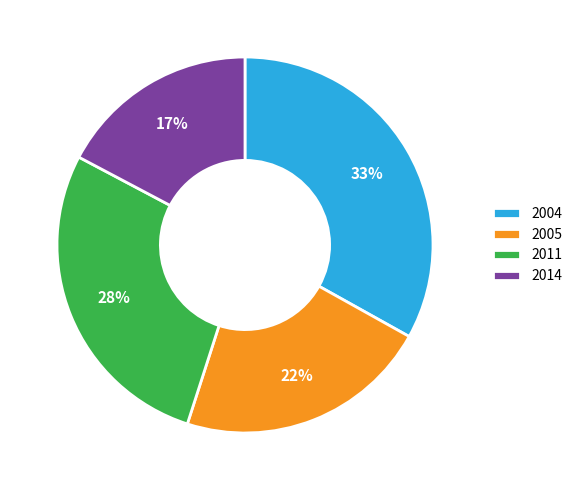

Which has a higher value, 2005 or 2004?

2004